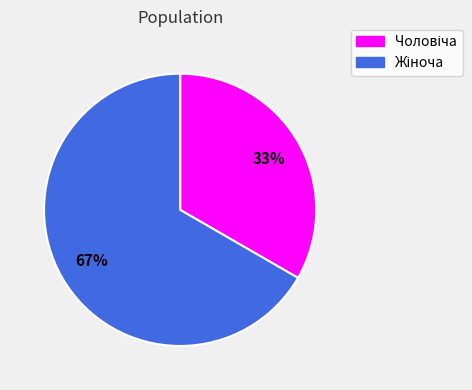

To the nearest percent, what is the average slice percentage?

50%